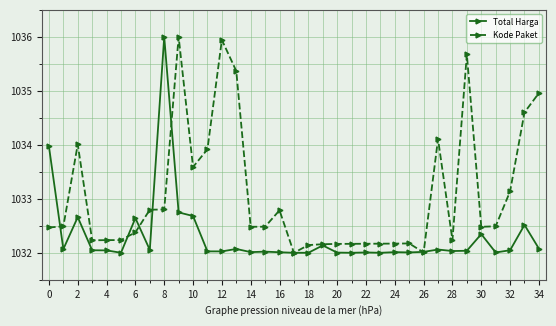

At how many categories does at least one series exceed 1033?

13